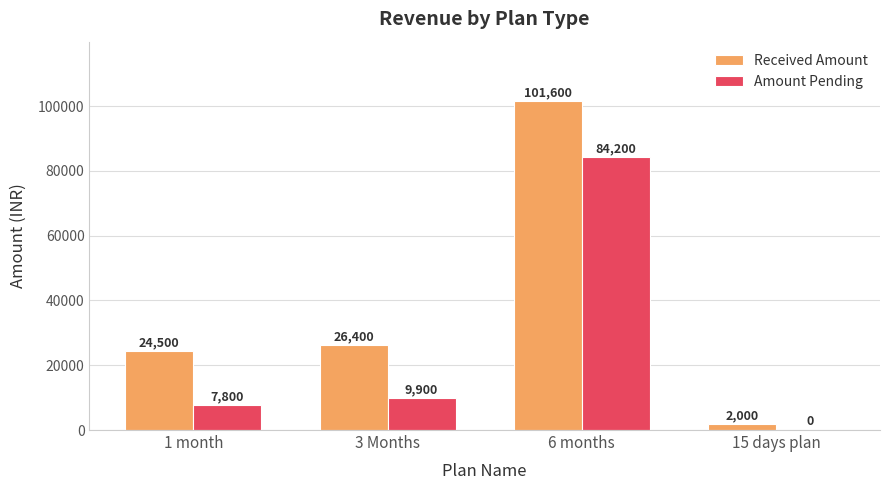

How many distinct data groups are displayed?

2